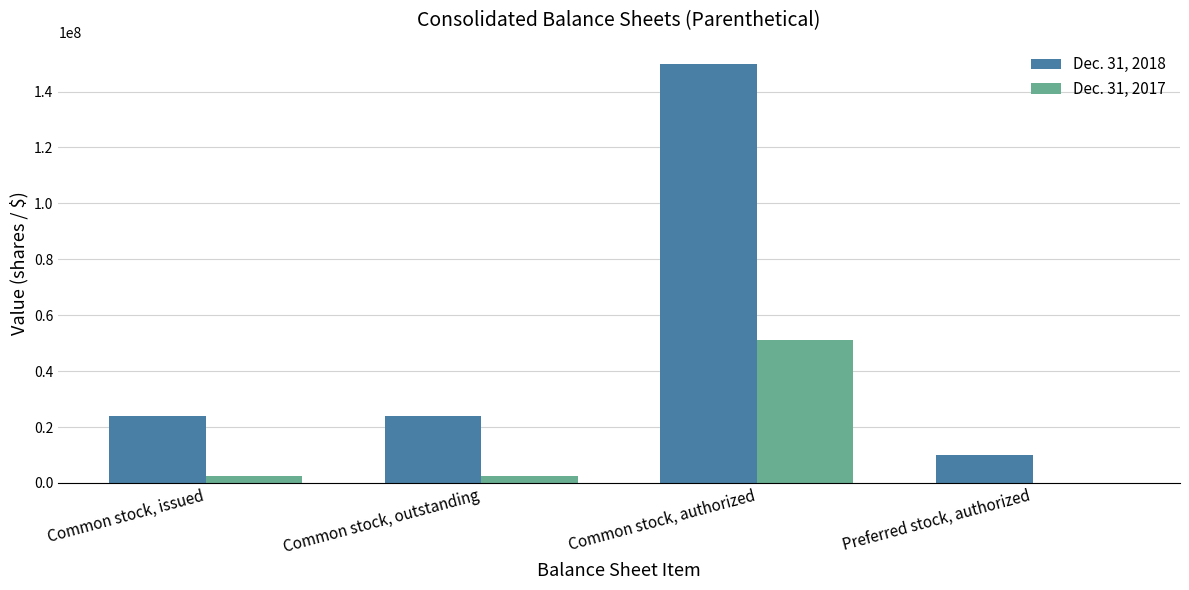

Does the chart contain stacked bars?

No